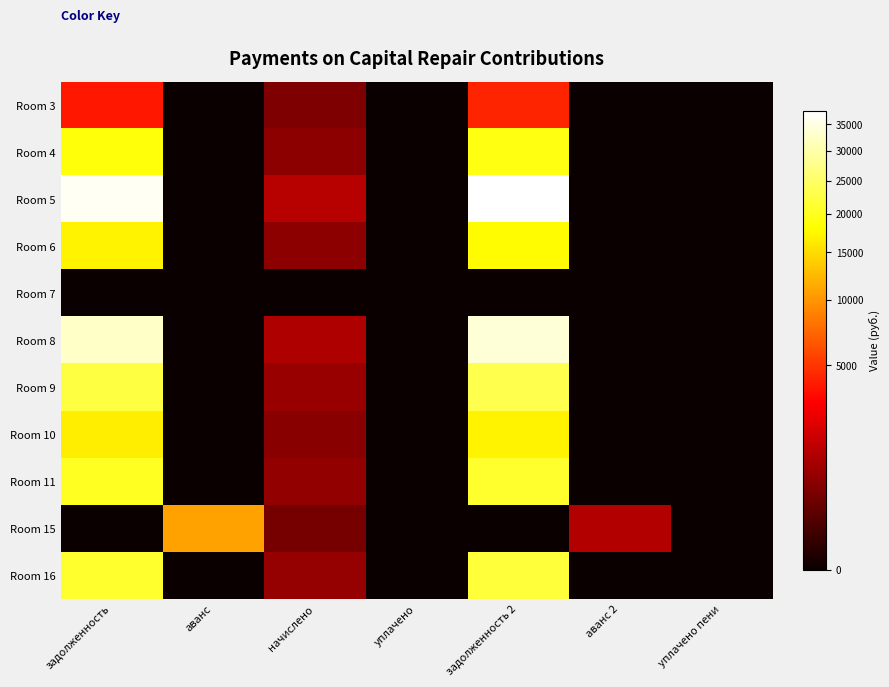

What is the total value across all series at аванс?

10867.0